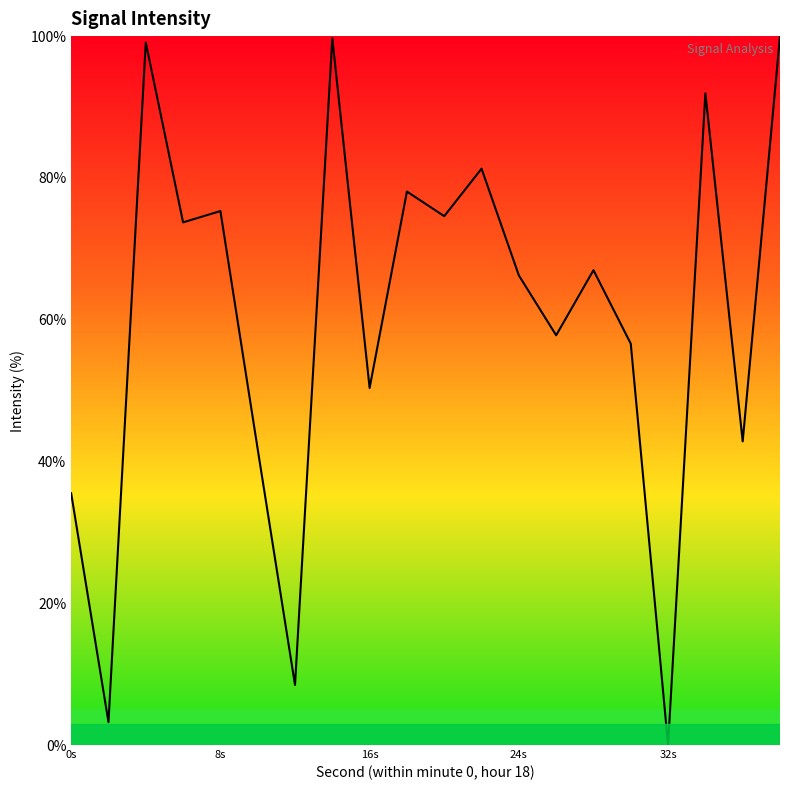

What is the difference between the maximum and minimum values?

100.0